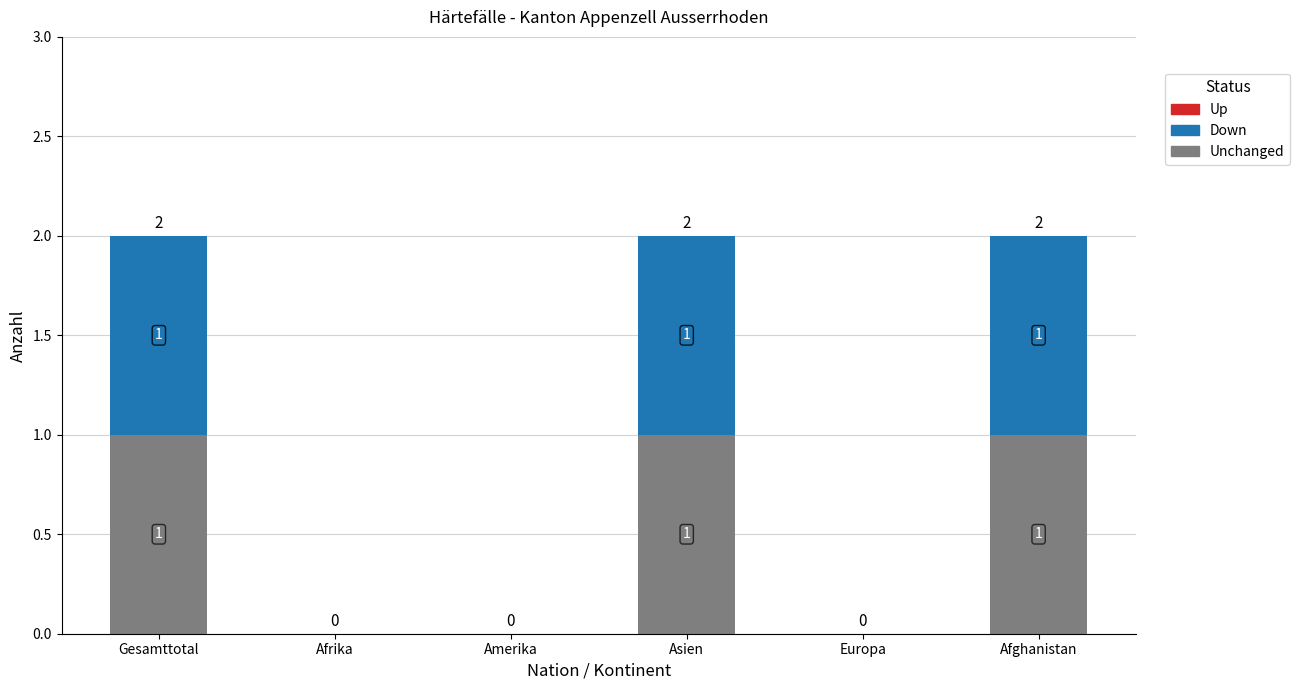

Is it true that Unchanged equals 2 at Afghanistan?

False